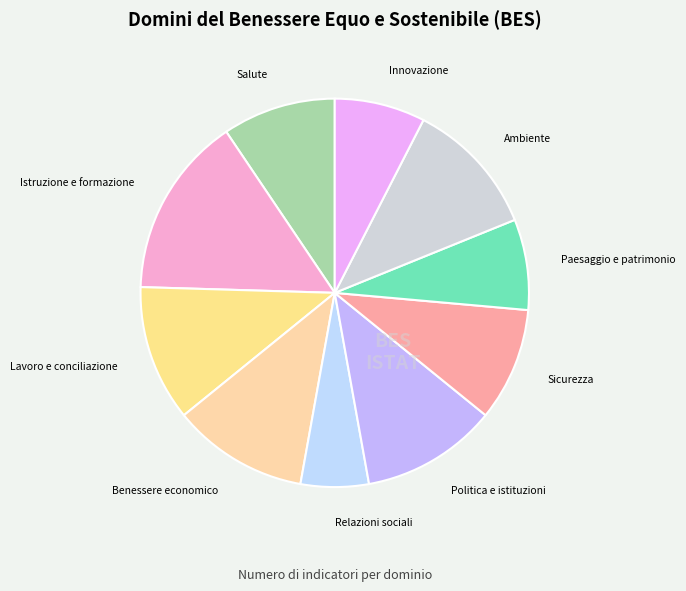

How many slices are in this pie chart?

10